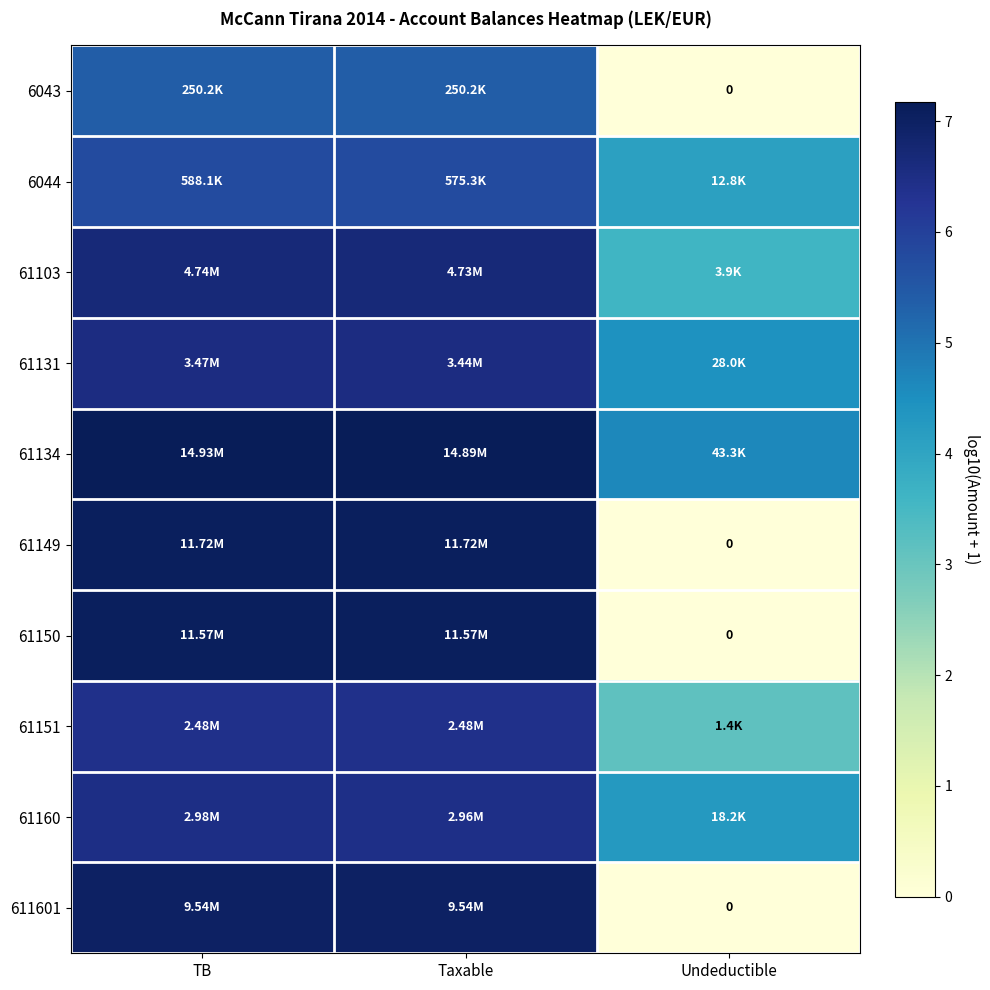

At which label is 6043 closest to 2?

Undeductible